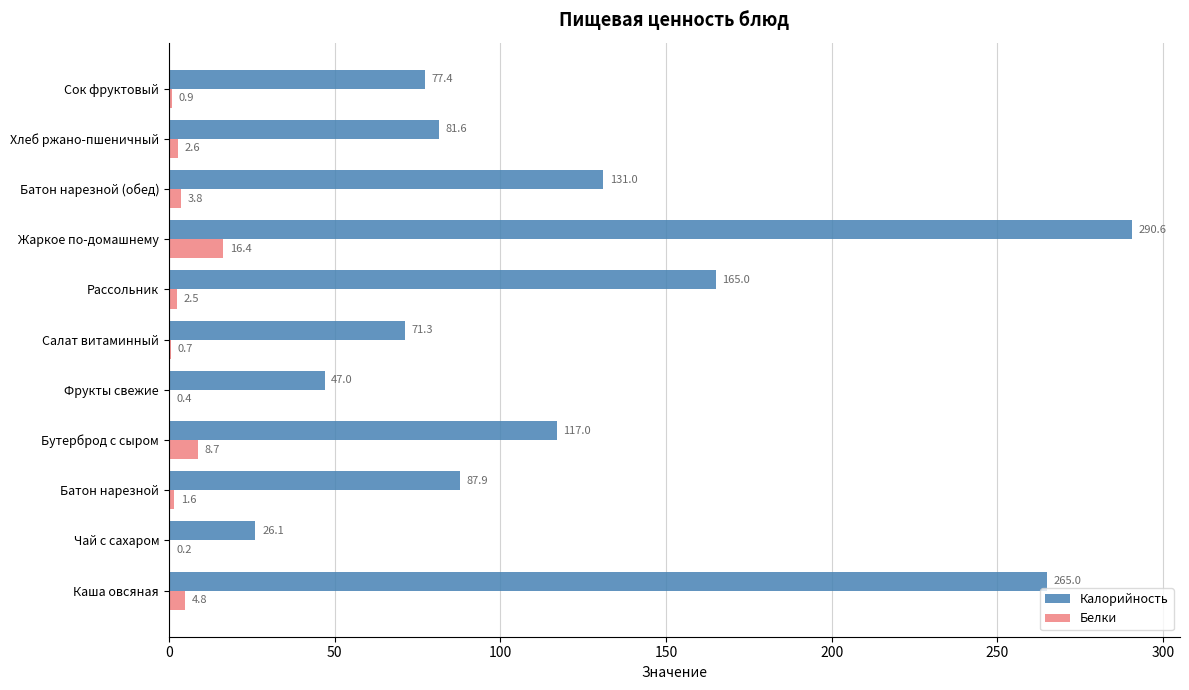

Where is Калорийность nearest to the value 158?

Рассольник